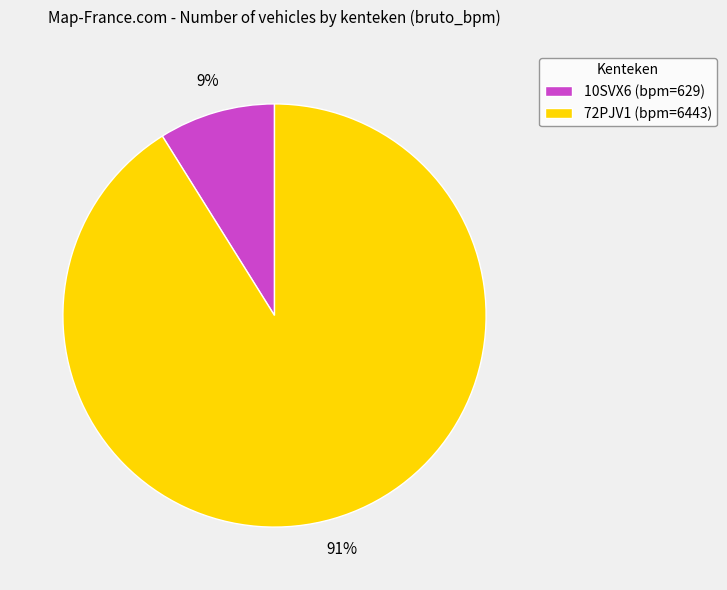

Does 72PJV1 represent more than half of the total?

Yes